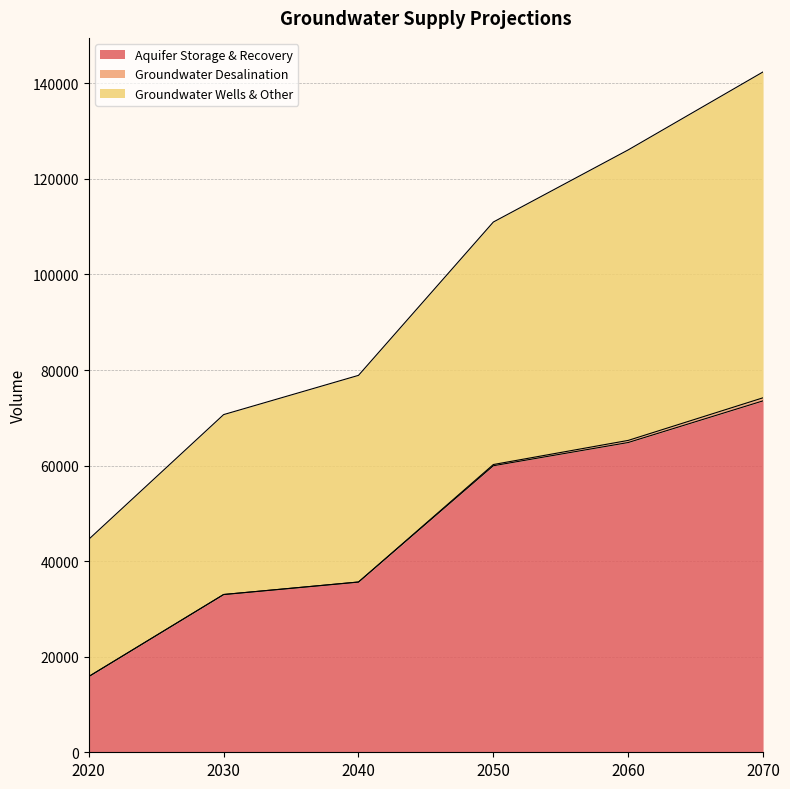

At which category is the sum across all series the highest?

2070